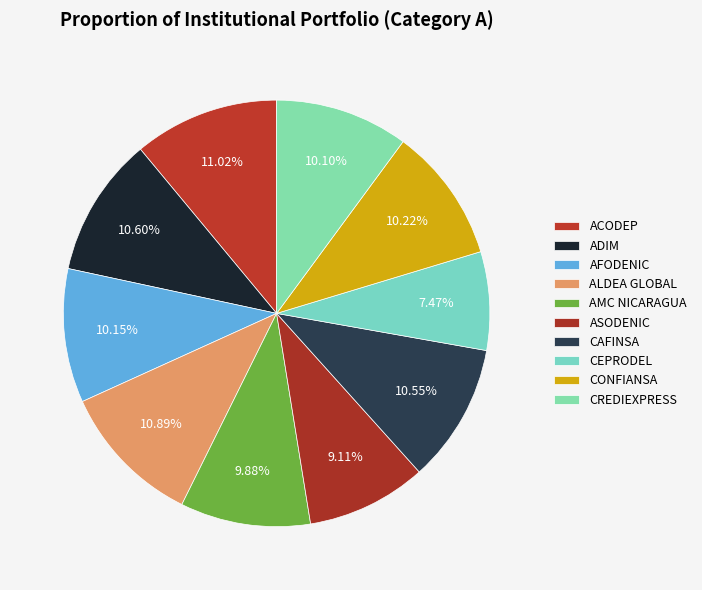

To the nearest percent, what percentage of the pie is ASODENIC?

9%